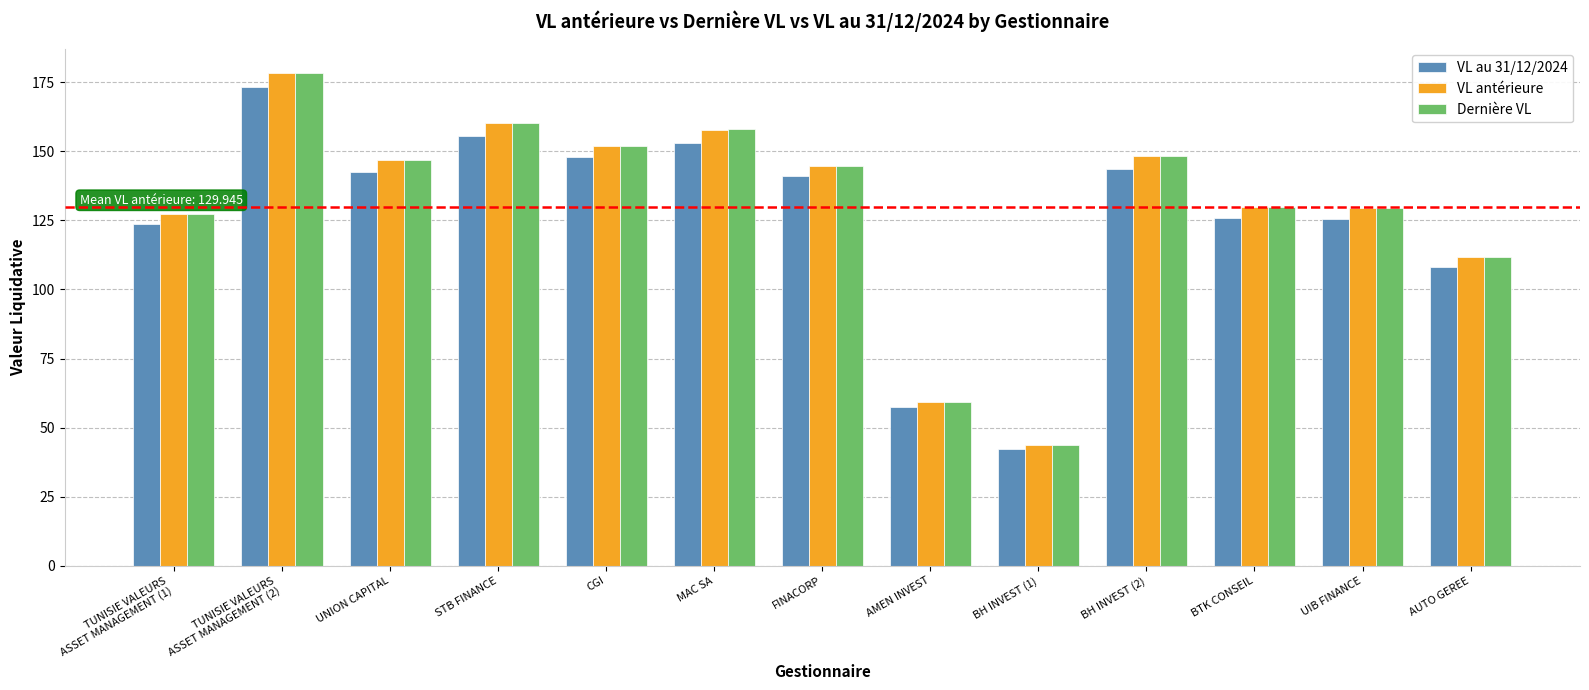

Which category has the highest value across all series?

TUNISIE VALEURS
ASSET MANAGEMENT (2)